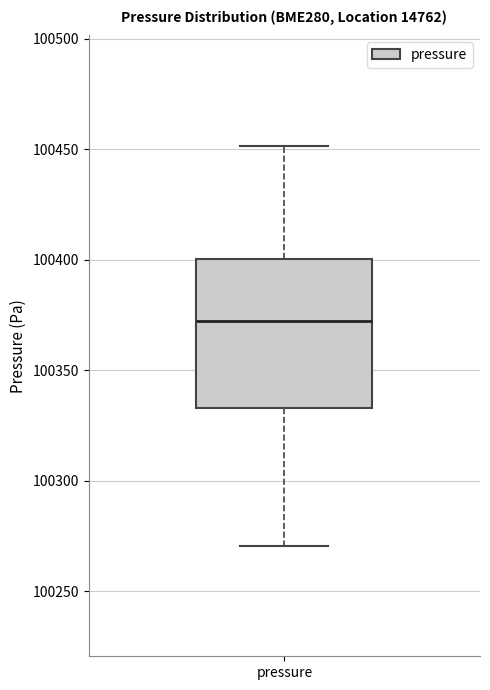

Where does the lower whisker of the box for pressure end on the y-axis? The values are not printed on the chart, so give them approximately, as read against the axis.

100270